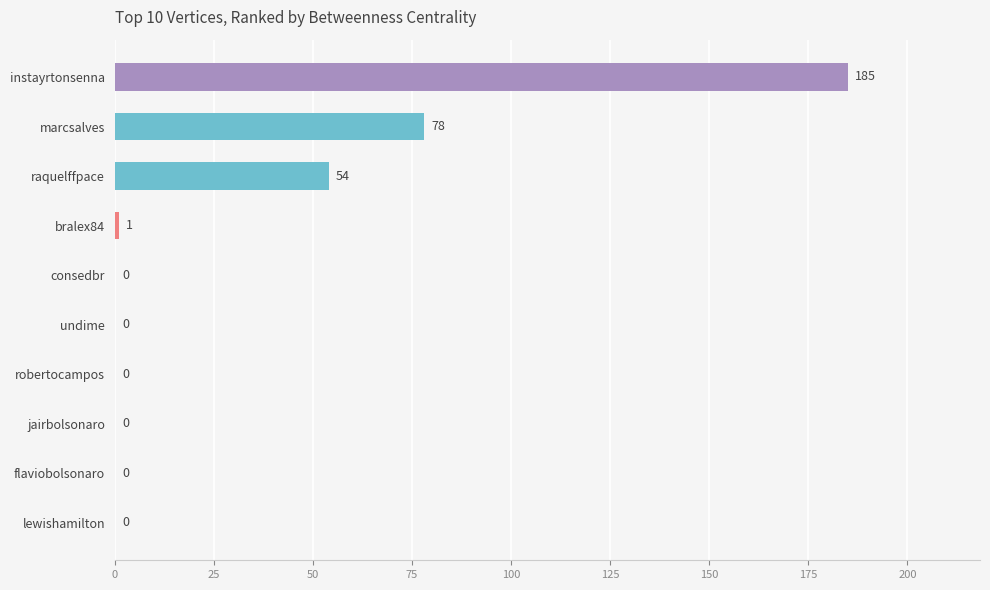

Which label corresponds to the largest value in the chart?

instayrtonsenna